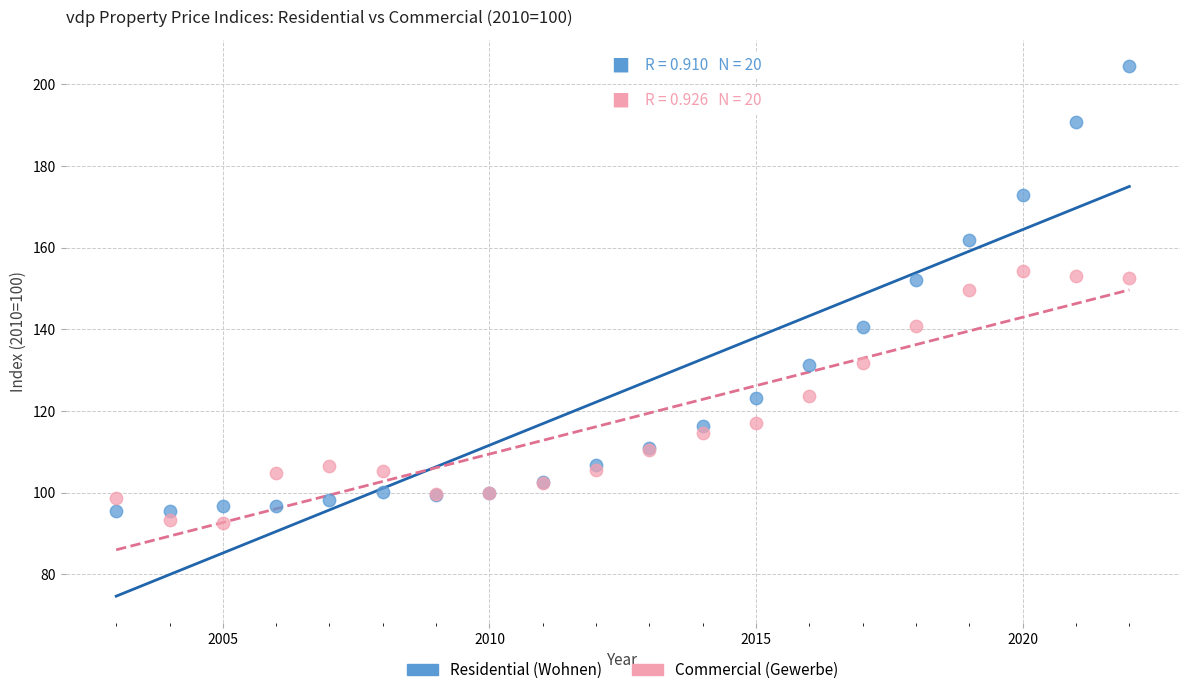

Which series reaches the maximum Y coordinate?

Residential (Wohnen)